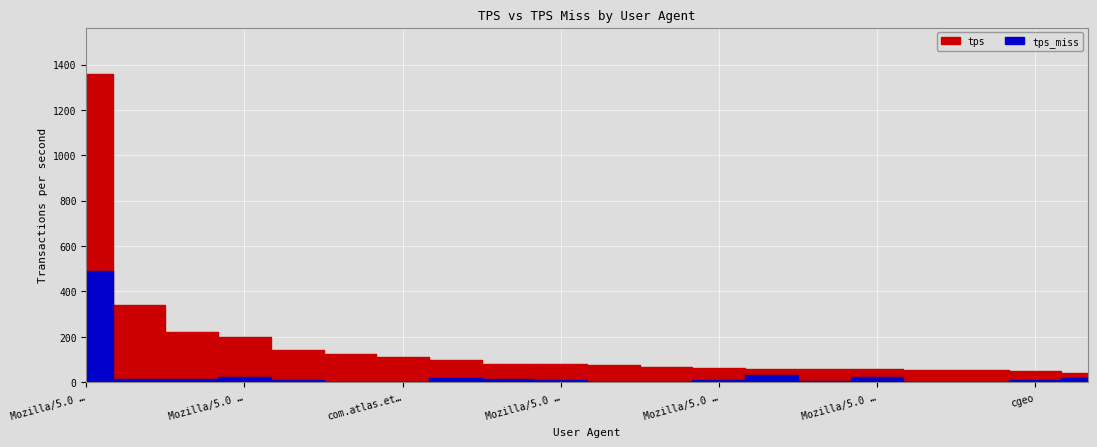

What is the highest value of the tps series?

1359.0